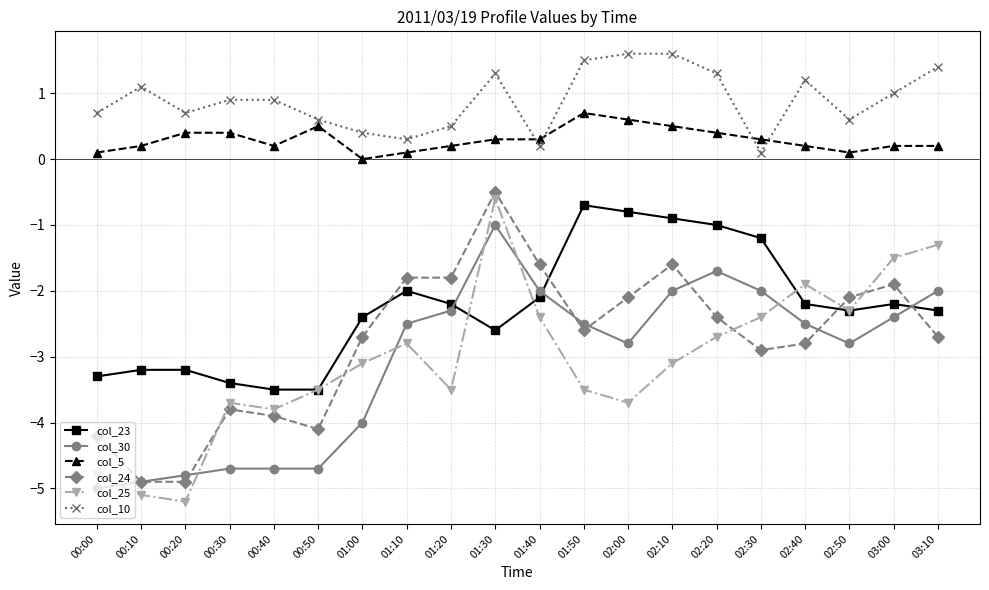

What is the maximum value shown in the chart?

1.6